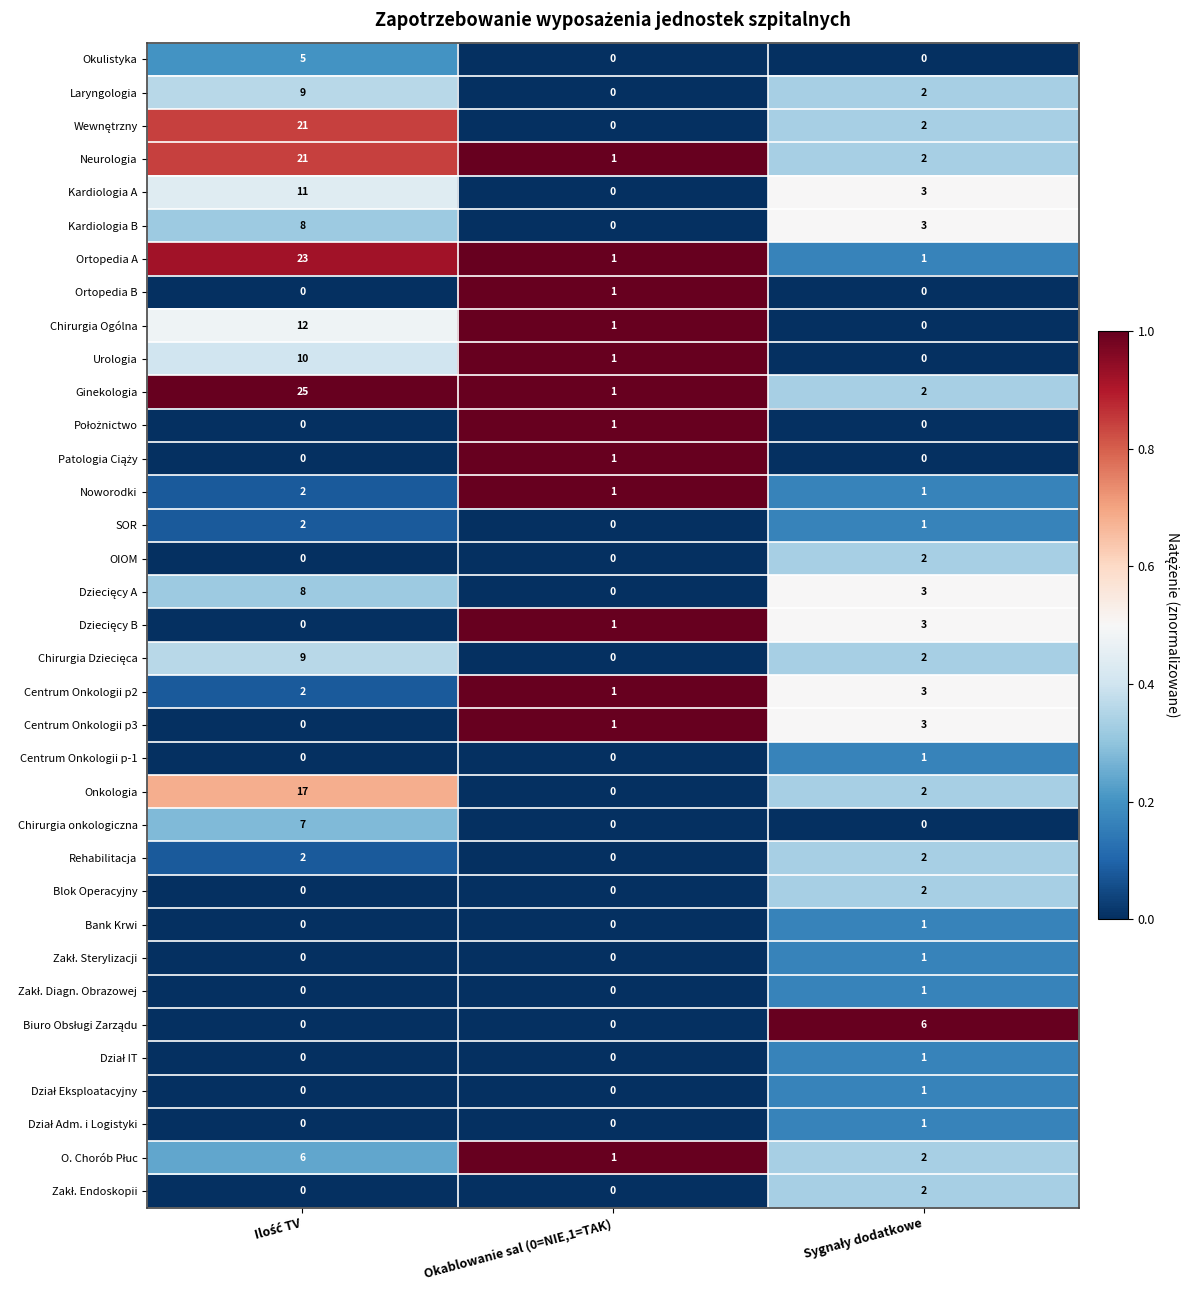

Which series has the largest total across all categories?

Ginekologia